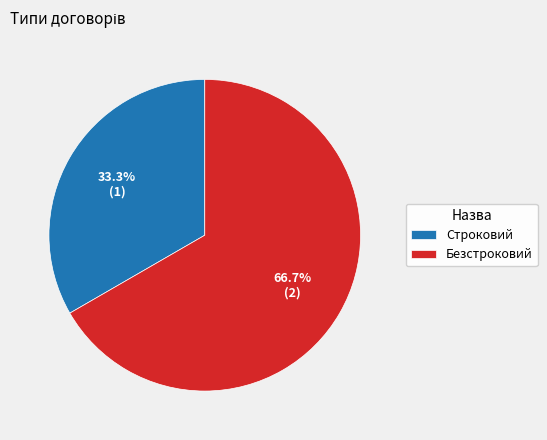

Rank the categories by value from highest to lowest.

Безстроковий, Строковий